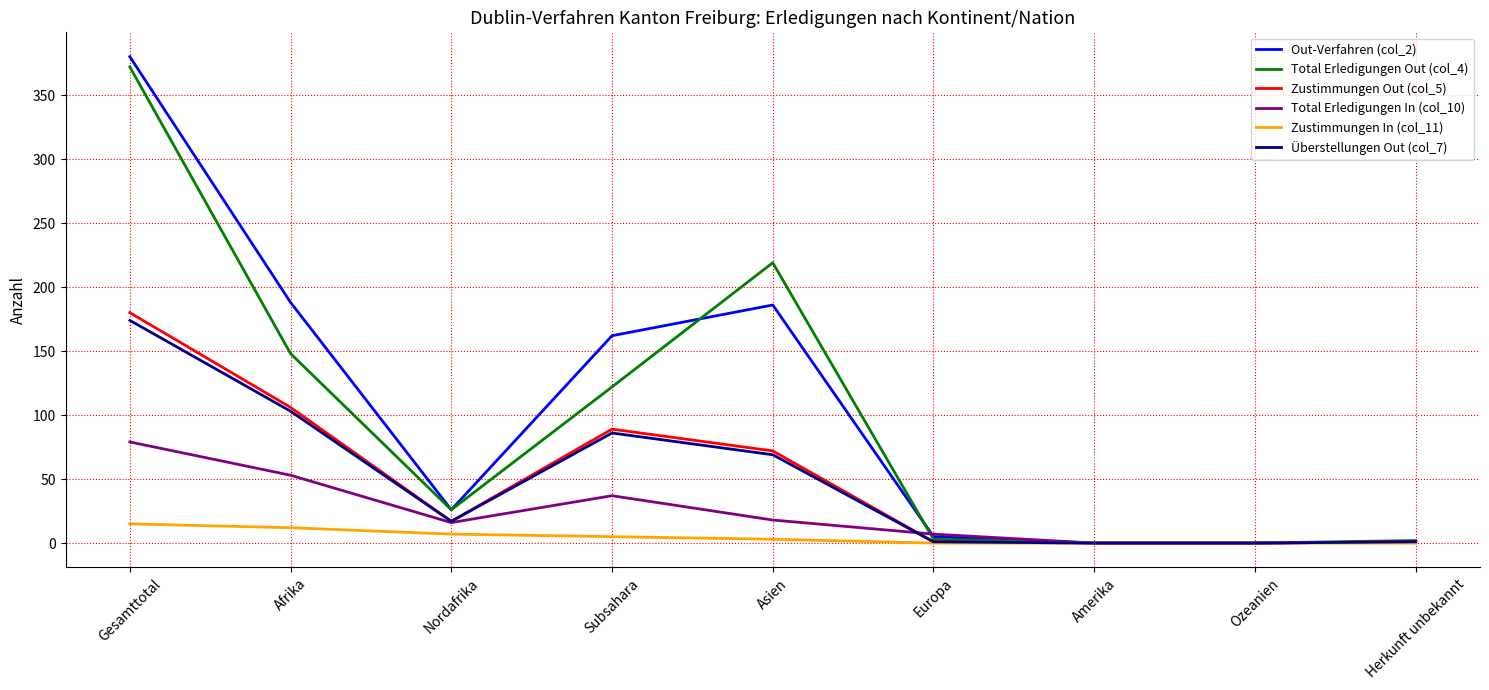

What is the difference between the highest and lowest values at Gesamttotal?

365